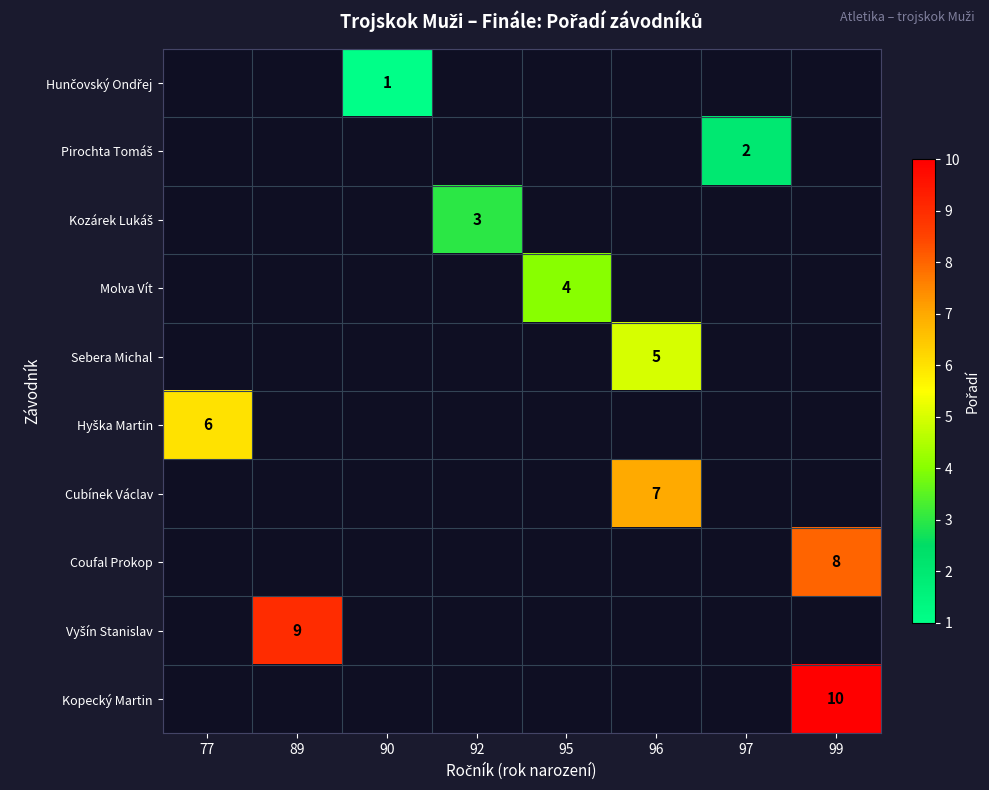

Which label corresponds to the smallest value in the chart?

90